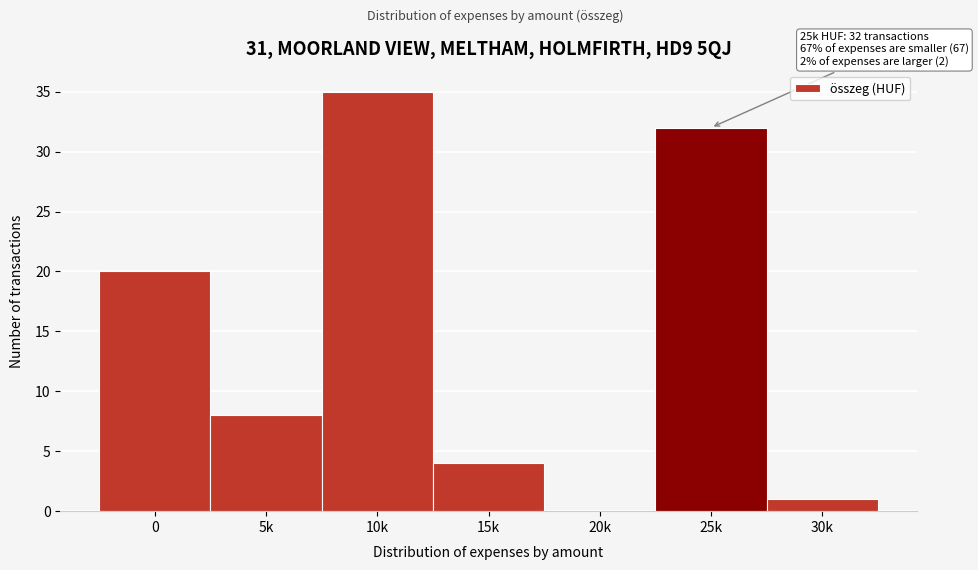

Reading left to right, list all the values displayed in this chart.

0=20	5k=8	10k=35	15k=4	20k=0	25k=32	30k=1